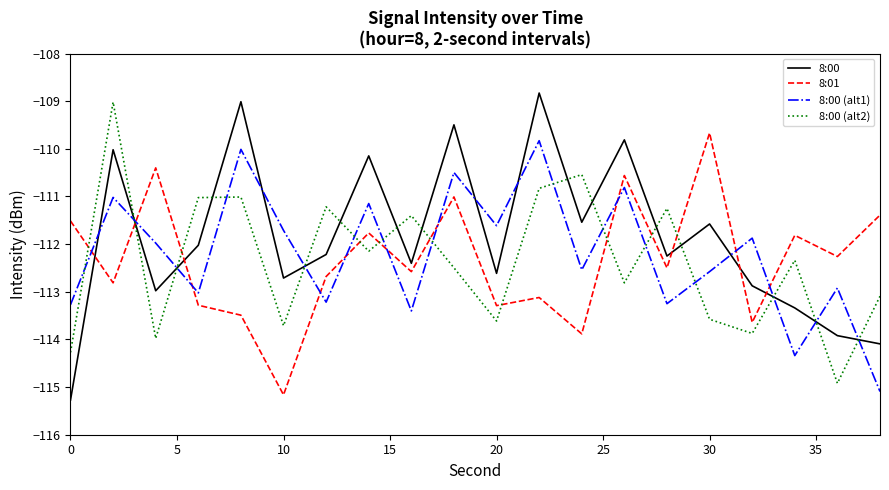

True or false: 8:00 (alt1) and 8:00 (alt2) cross at least once.

True